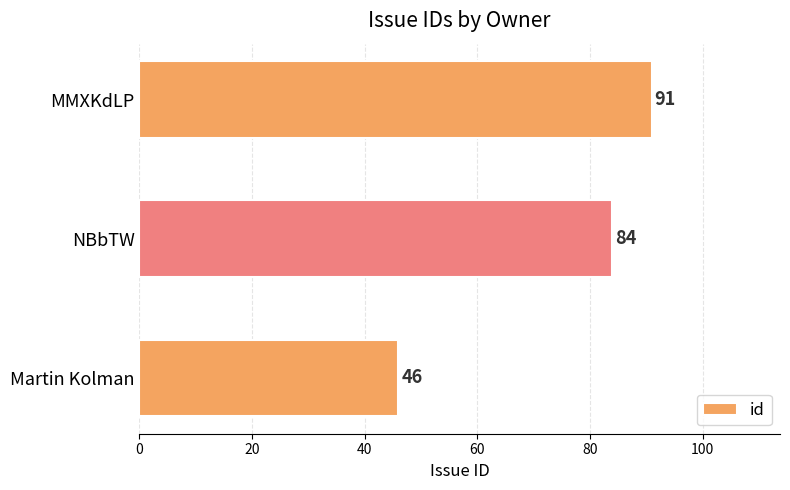

Does the chart contain any negative values?

No